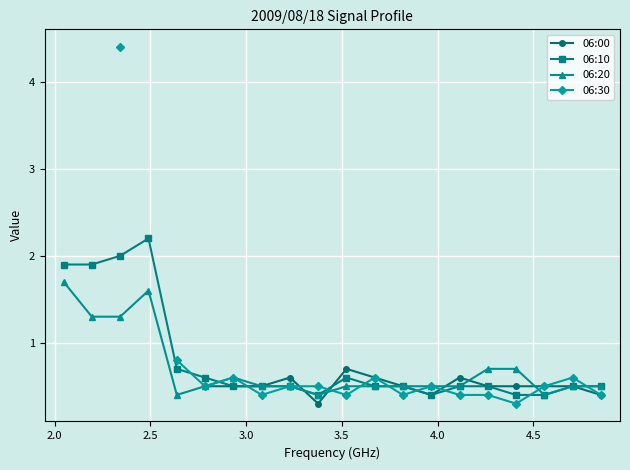

Count the 06:20 values in the range 0 to 1.

16